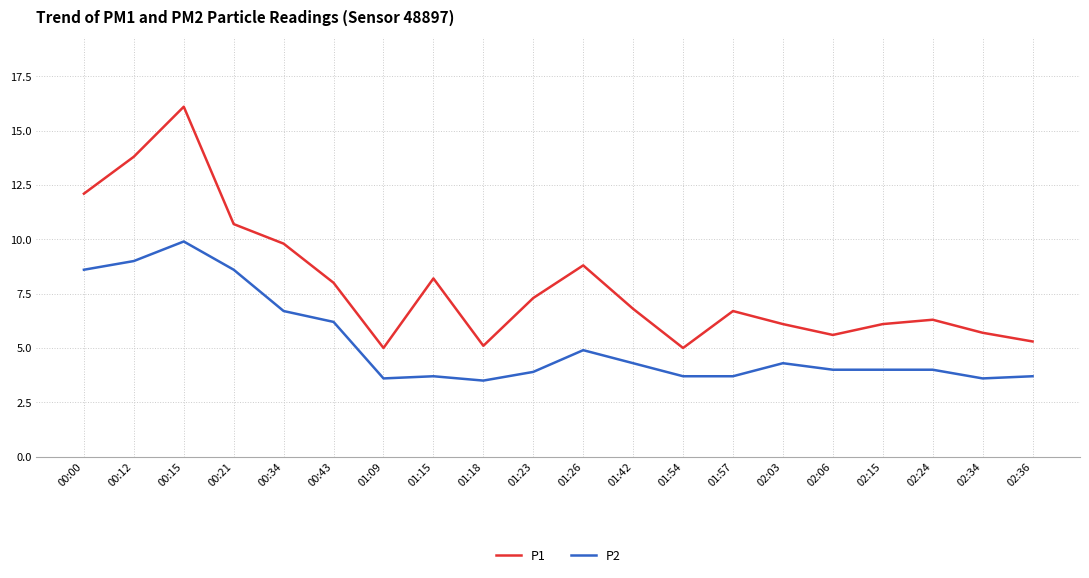

True or false: P2 has a value of 3.6 at 01:09.

True